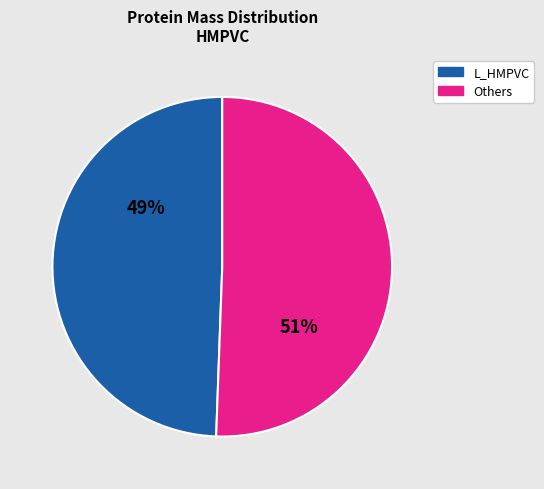

Is there any slice that represents more than half of the pie?

Yes